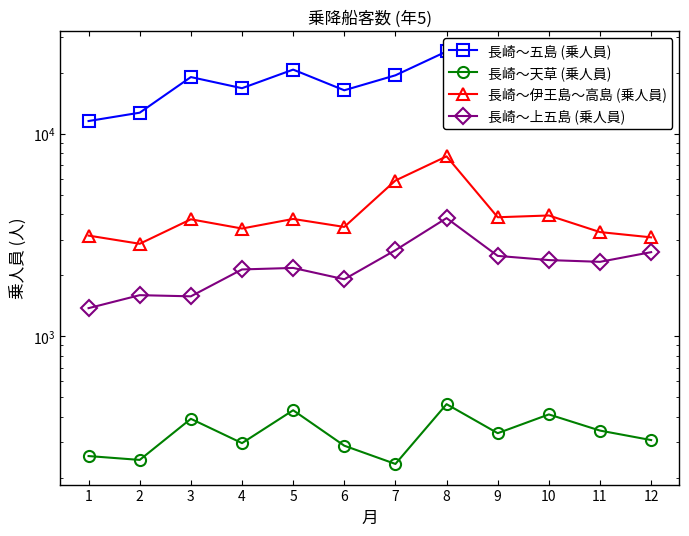

List the labels in order of 長崎～五島 (乗人員) value, largest first.

8, 5, 10, 7, 3, 11, 9, 12, 4, 6, 2, 1